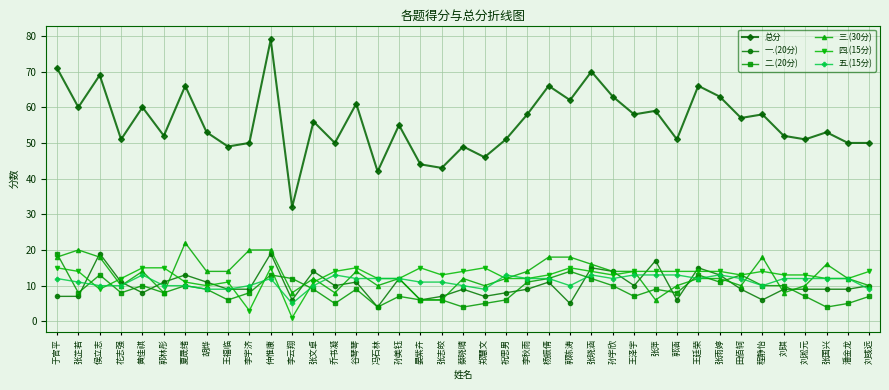

True or false: 四.(15分) has more than 2 interior local peaks.

True